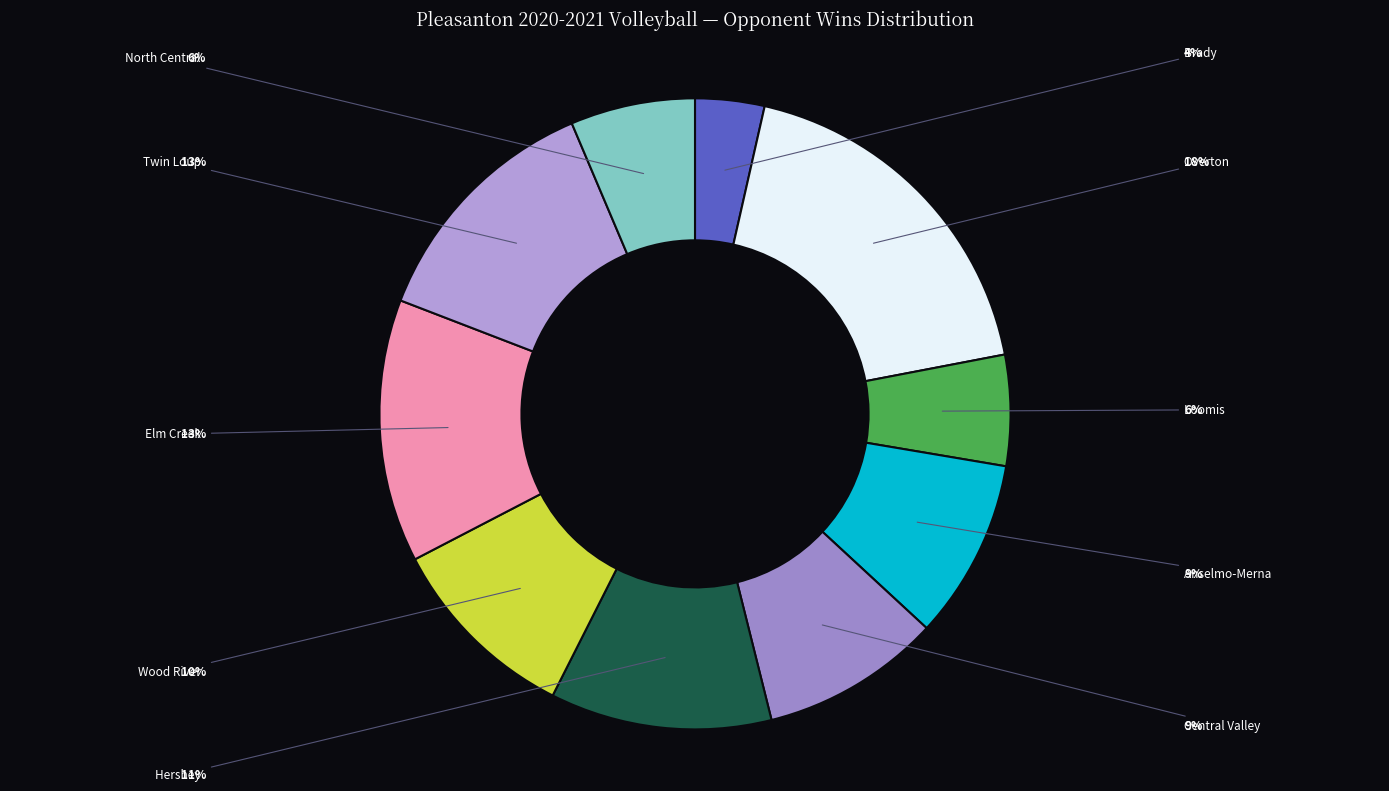

What percentage is the Wood River slice, to the nearest percent?

10%